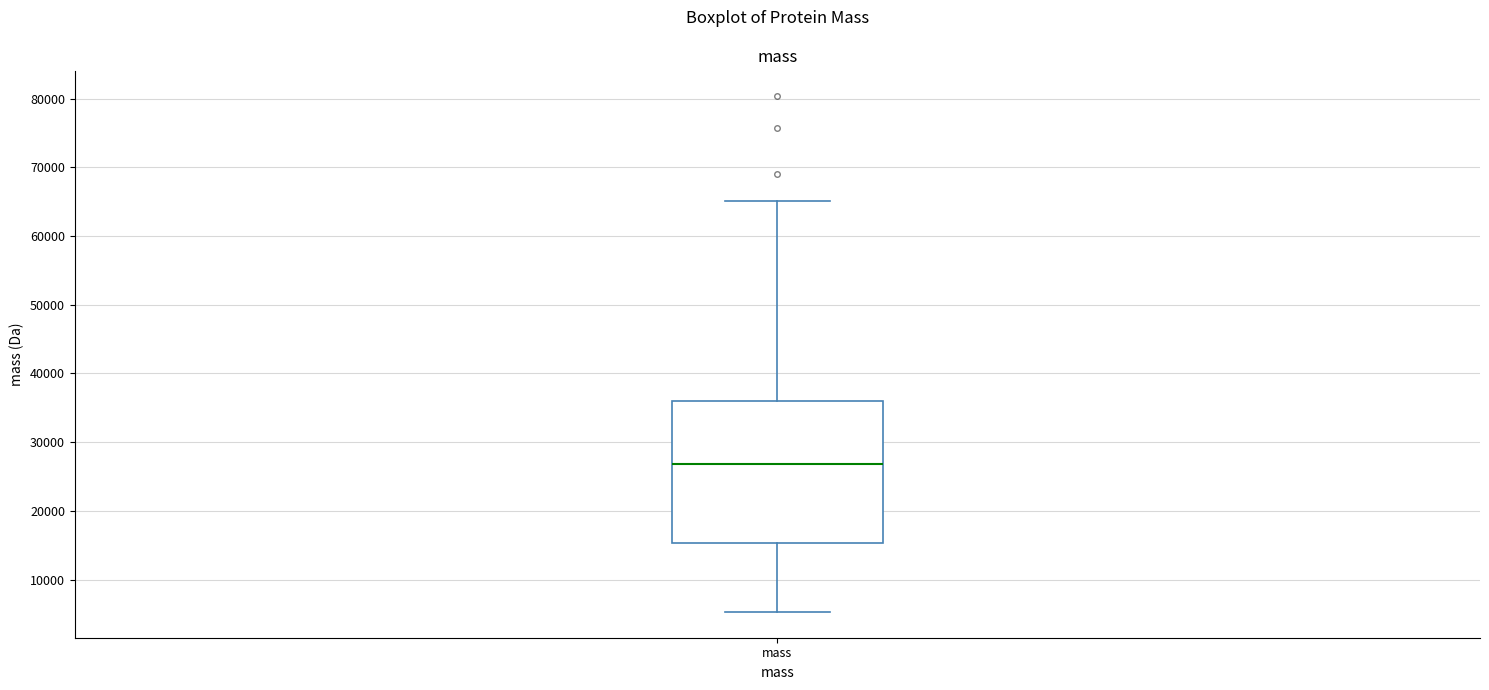

Where is the upper edge of the box for mass on the y-axis? The values are not printed on the chart, so give them approximately, as read against the axis.

36000